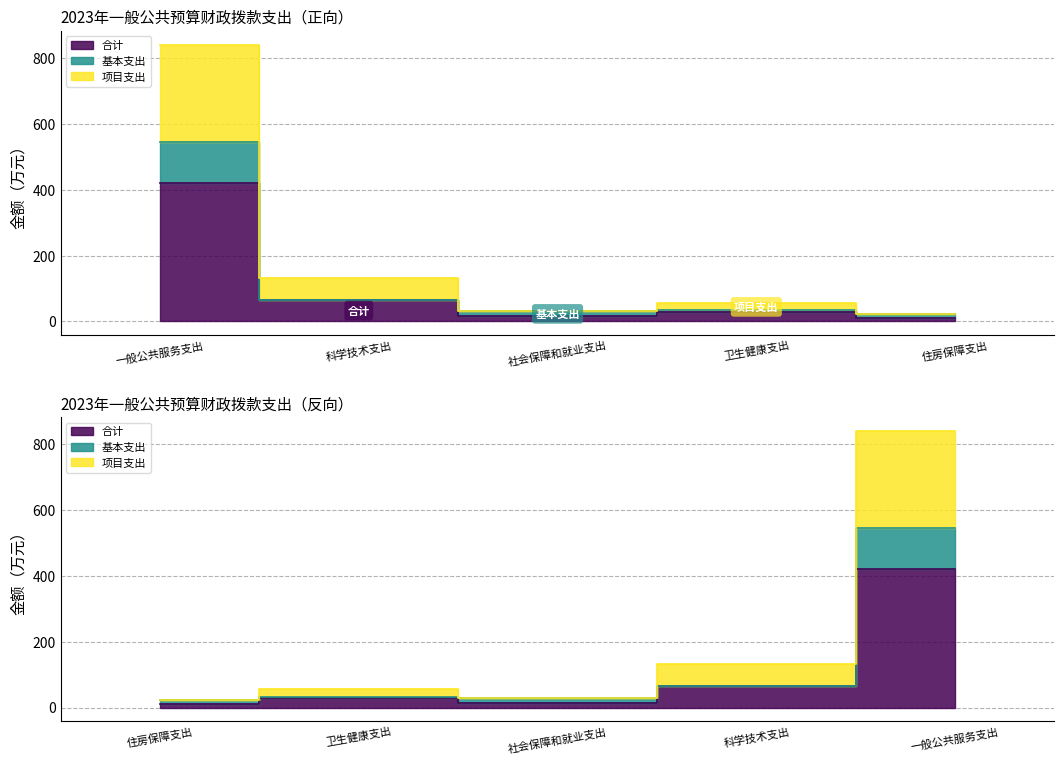

Reading left to right, list all the values displayed in this chart.

合计: 一般公共服务支出=420.7	科学技术支出=65.9	社会保障和就业支出=15.2	卫生健康支出=27.5	住房保障支出=11.1
基本支出: 一般公共服务支出=545.3	科学技术支出=65.9	社会保障和就业支出=30.4	卫生健康支出=33.4	住房保障支出=22.2
项目支出: 一般公共服务支出=841.4	科学技术支出=131.8	社会保障和就业支出=30.4	卫生健康支出=54.9	住房保障支出=22.2